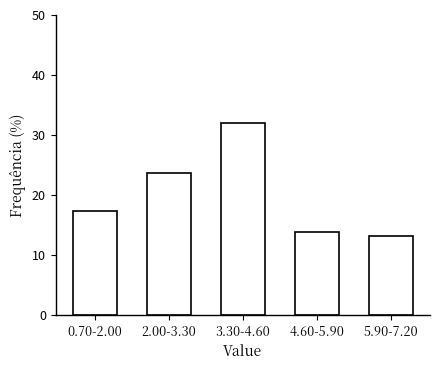

Reading left to right, list all the values displayed in this chart.

0.70-2.00=17.4	2.00-3.30=23.6	3.30-4.60=31.9	4.60-5.90=13.9	5.90-7.20=13.2